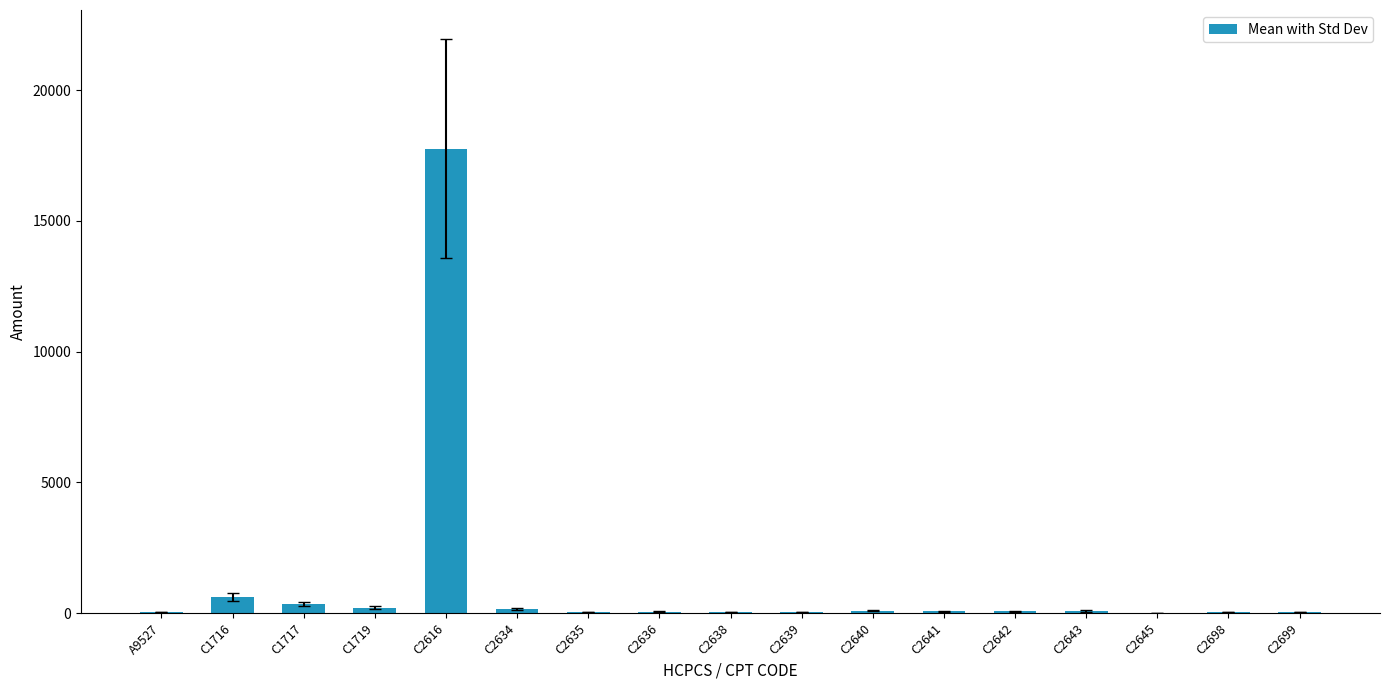

What is the greatest value displayed?

17763.2